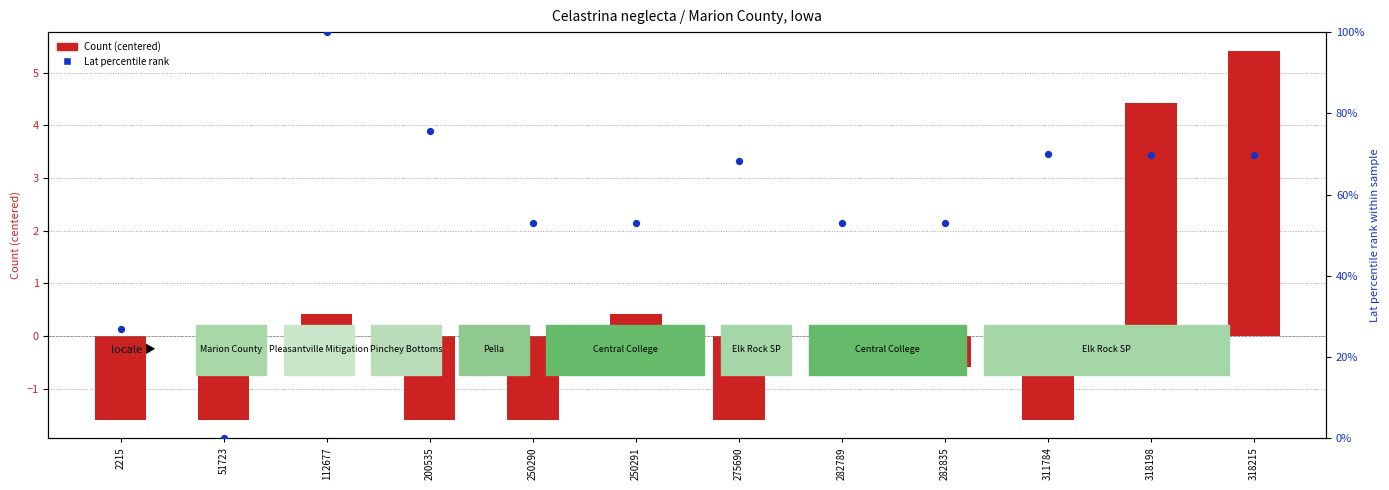

Which series contains the highest Y value?

Lat percentile rank